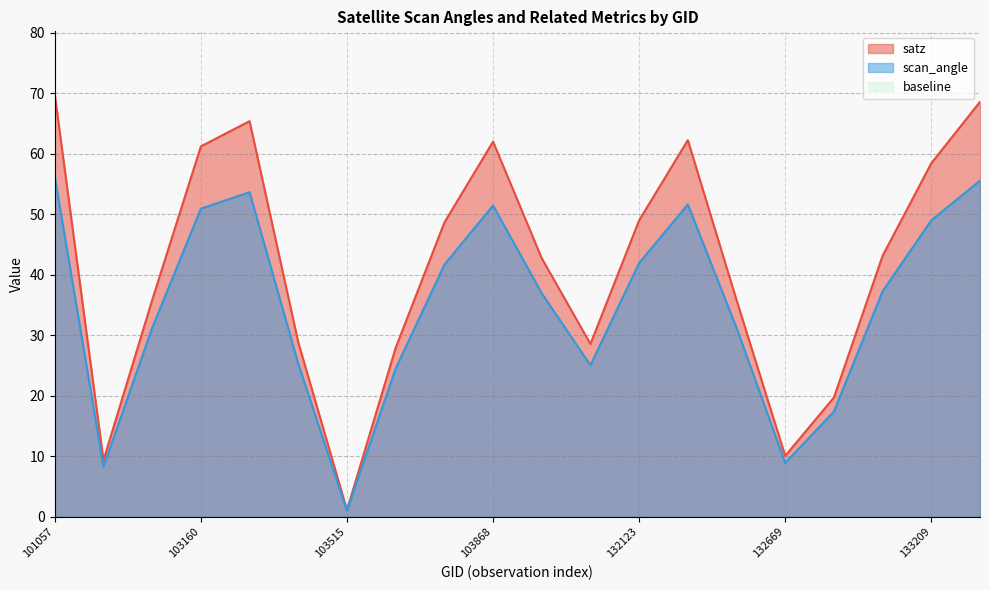

List the labels in order of scan_angle value, smallest first.

103515, 102911, 132669, 132847, 103634, 131947, 103396, 103031, 132488, 104346, 133027, 103752, 132123, 133209, 103160, 103868, 132296, 103270, 133392, 101057